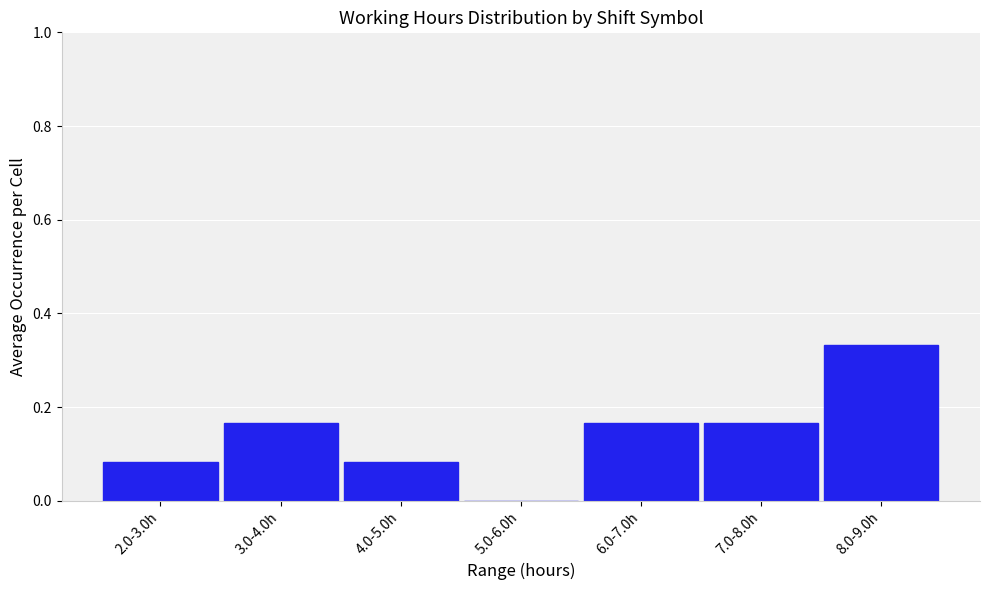

At which category does the chart reach its peak across all series?

8.0-9.0h